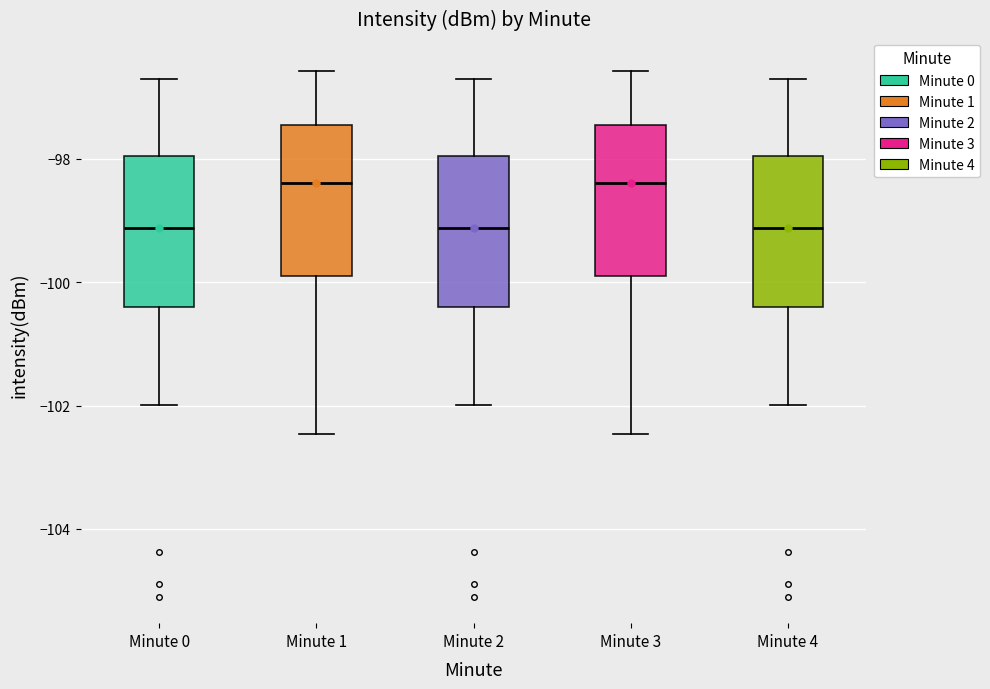

Where does the lower whisker of the box for Minute 3 end on the y-axis? The values are not printed on the chart, so give them approximately, as read against the axis.

-102.4